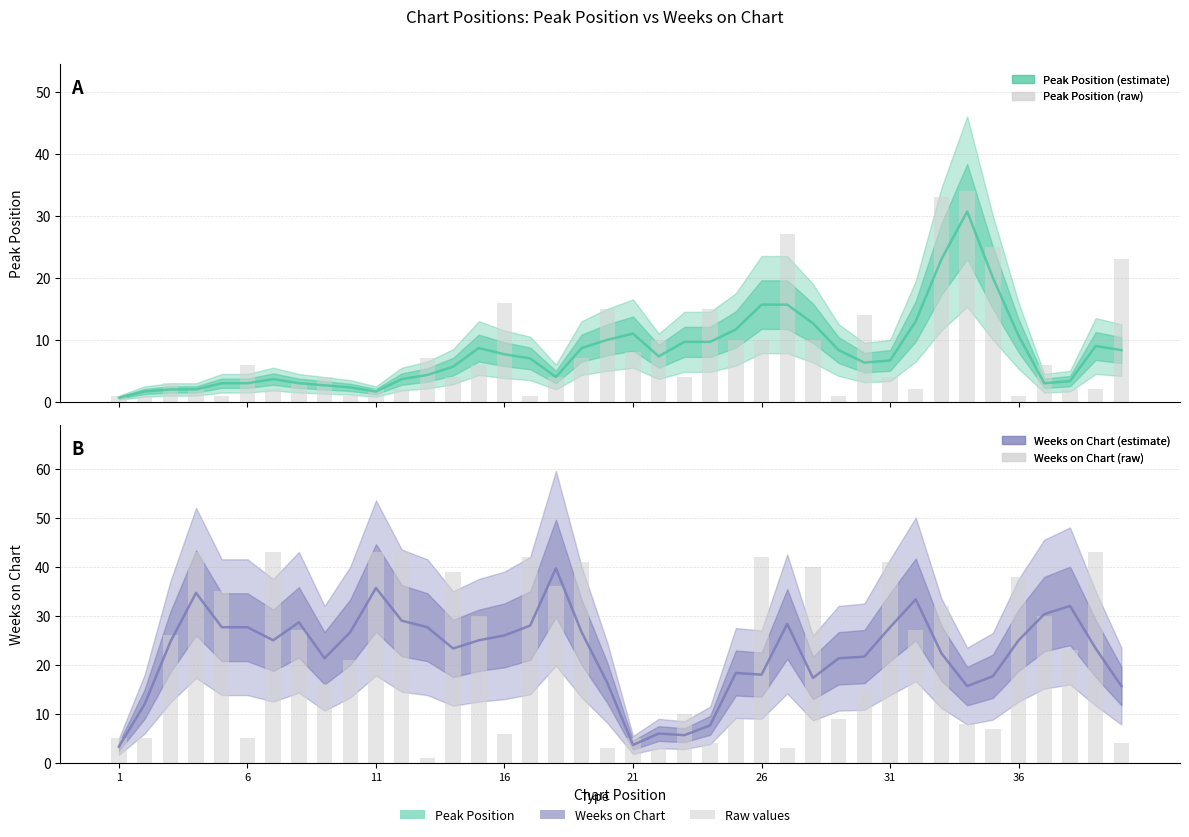

Reading left to right, what are all the values shown in this chart?

Peak Position: 0.7	1.7	2.0	2.0	3.0	3.0	3.7	3.0	2.7	2.3	1.7	3.7	4.3	5.7	8.7	7.7	7.0	4.0	8.7	10.0	11.0	7.3	9.7	9.7	11.7	15.7	15.7	12.7	8.3	6.3	6.7	13.0	23.0	30.7	20.0	10.7	3.0	3.3	9.0	8.3
Peak Position (raw): 1.0	1.0	3.0	2.0	1.0	6.0	2.0	3.0	4.0	1.0	2.0	2.0	7.0	4.0	6.0	16.0	1.0	4.0	7.0	15.0	8.0	10.0	4.0	15.0	10.0	10.0	27.0	10.0	1.0	14.0	4.0	2.0	33.0	34.0	25.0	1.0	6.0	2.0	2.0	23.0
Weeks on Chart: 3.3	12.0	24.7	34.7	27.7	27.7	25.0	28.7	21.3	26.7	35.7	29.0	27.7	23.3	25.0	26.0	28.0	39.7	26.7	16.3	3.7	6.0	5.7	7.7	18.3	18.0	28.3	17.3	21.3	21.7	27.7	33.3	22.3	15.7	17.7	25.0	30.3	32.0	23.3	15.7
Weeks on Chart (raw): 5.0	5.0	26.0	43.0	35.0	5.0	43.0	27.0	16.0	21.0	43.0	43.0	1.0	39.0	30.0	6.0	42.0	36.0	41.0	3.0	5.0	3.0	10.0	4.0	9.0	42.0	3.0	40.0	9.0	15.0	41.0	27.0	32.0	8.0	7.0	38.0	30.0	23.0	43.0	4.0